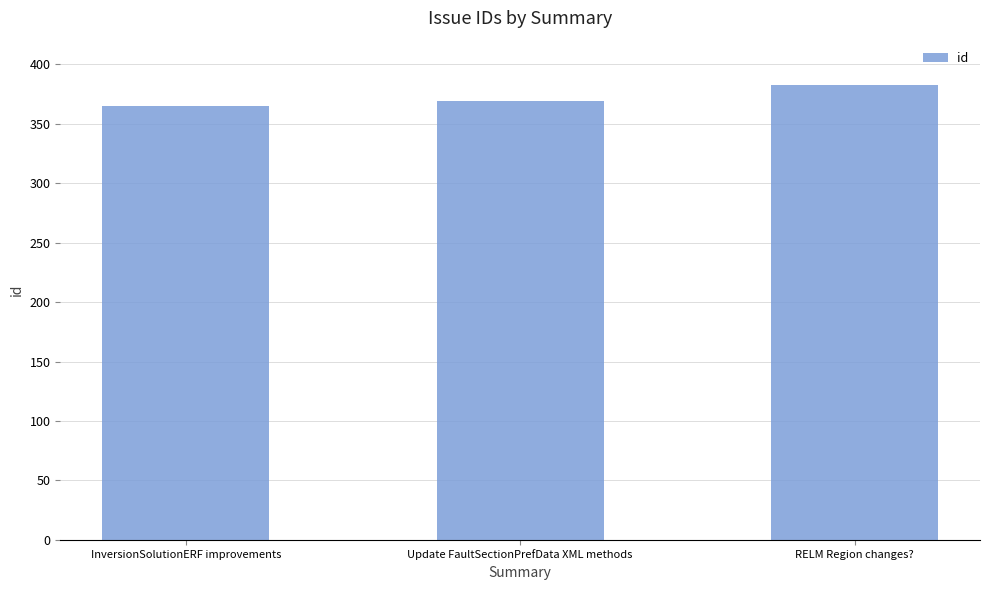

The chart shows a value of 548 at RELM Region changes?. True or false?

False